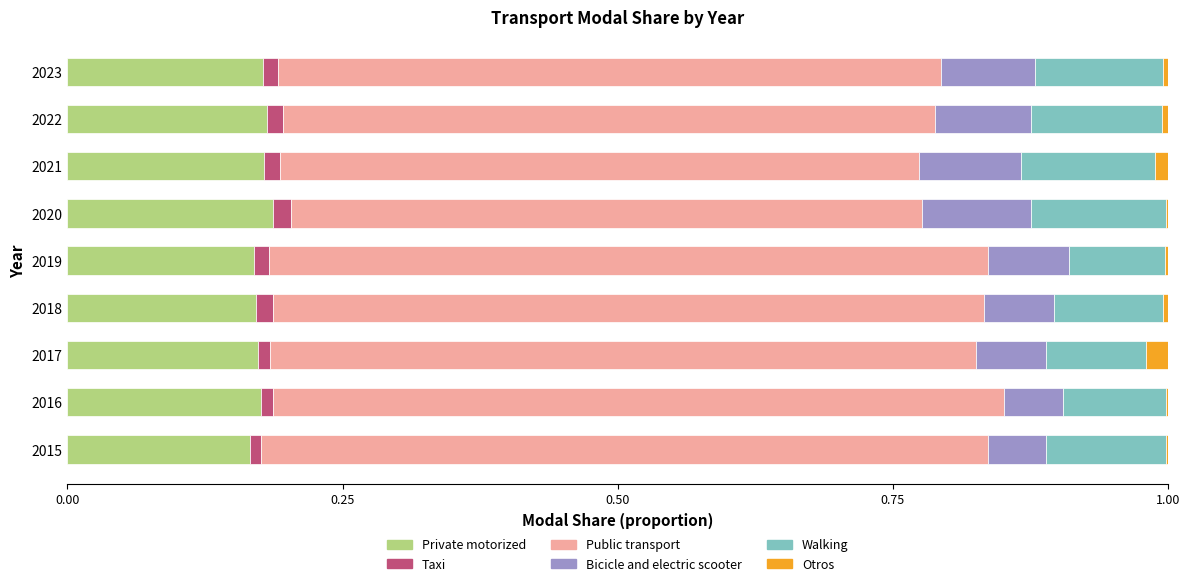

Is it true that Private motorized equals 0.3 at 2021?

False